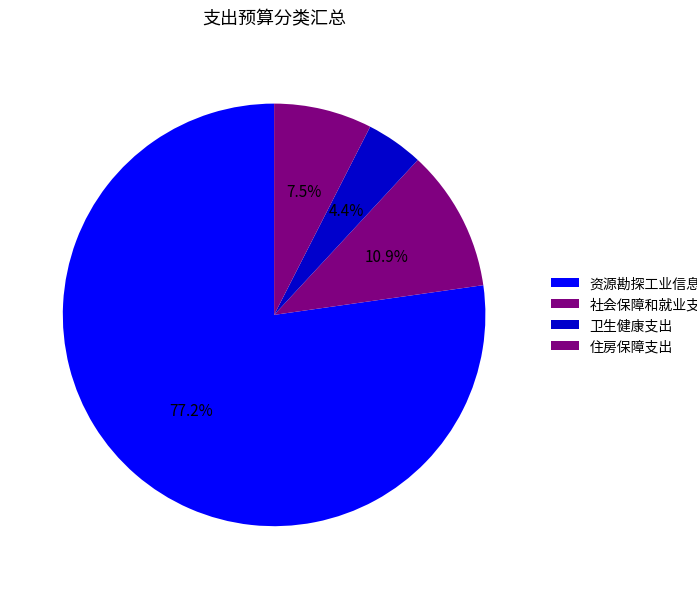

Combined, what portion of the pie is 住房保障支出 and 社会保障和就业支出?

18.4%